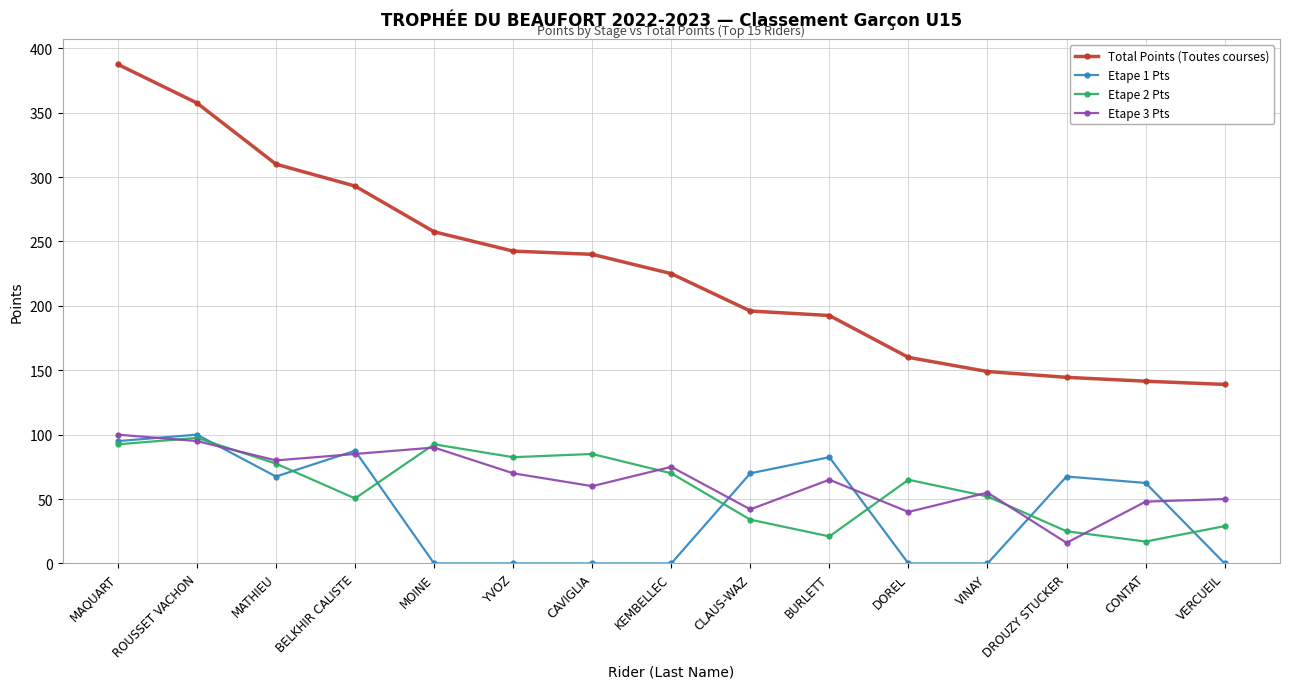

What position from the left is DROUZY STUCKER?

13